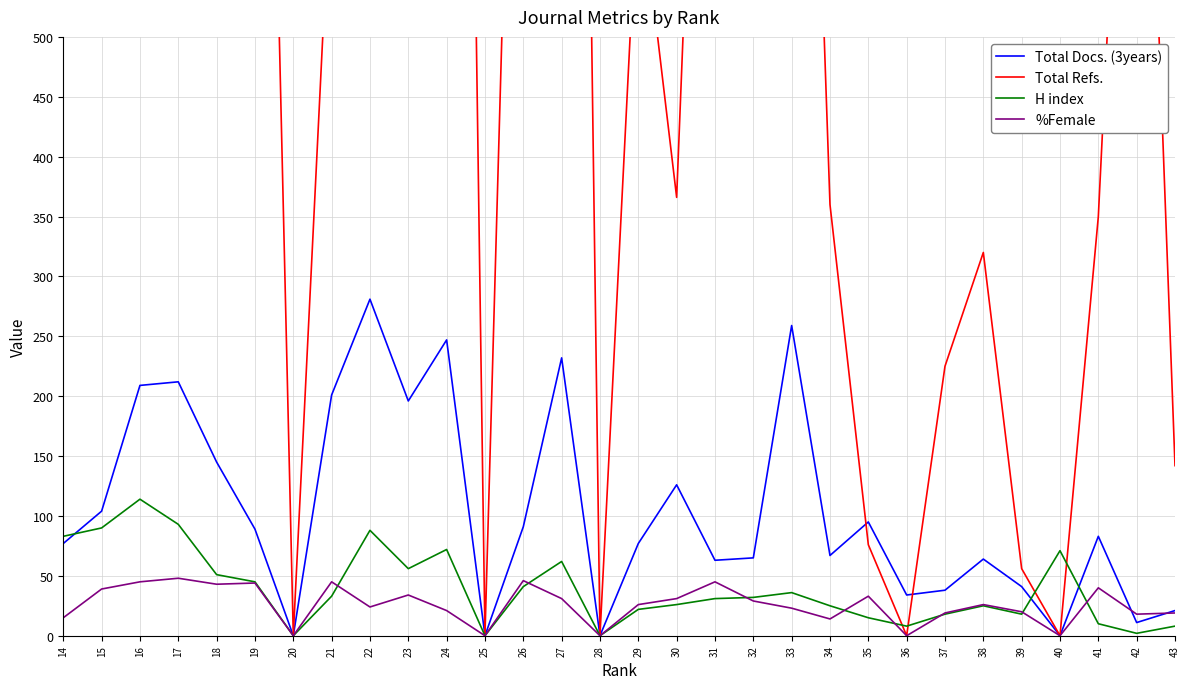

At which category is the sum across all series the highest?

16